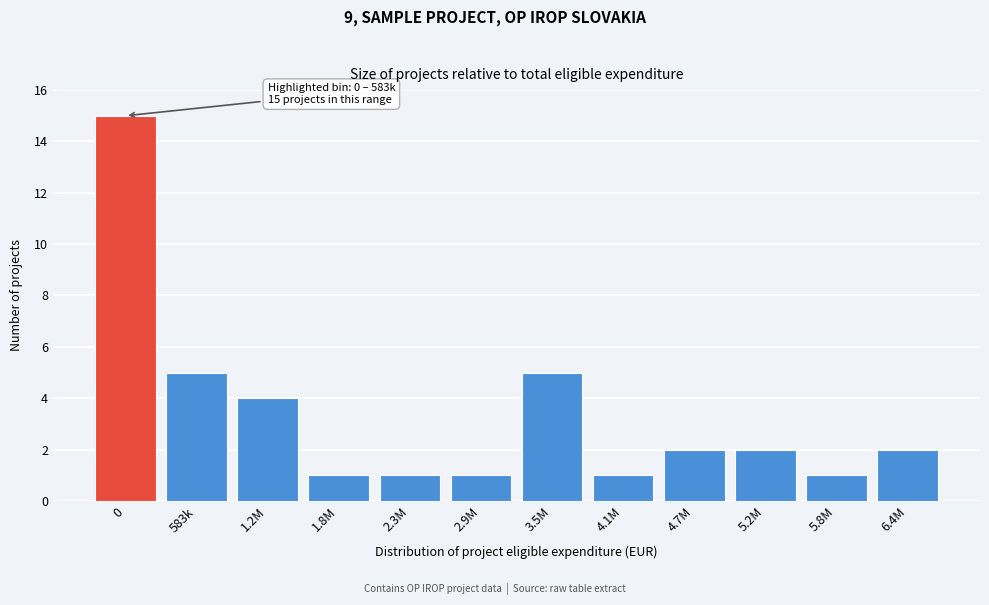

Reading left to right, list all the values displayed in this chart.

15	5	4	1	1	1	5	1	2	2	1	2